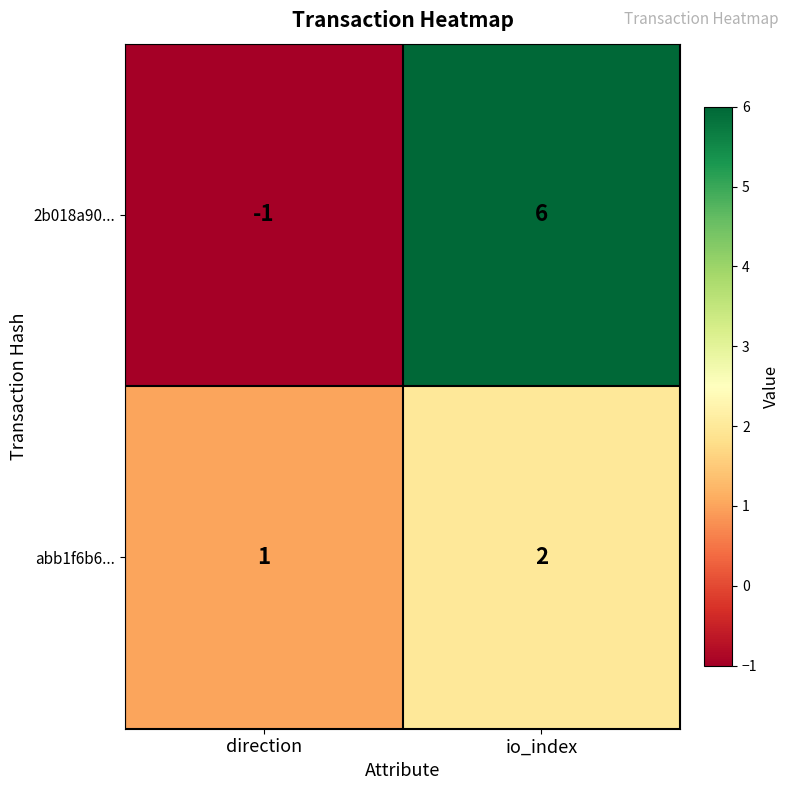

The value of 2b018a90... at direction is -1. True or false?

True